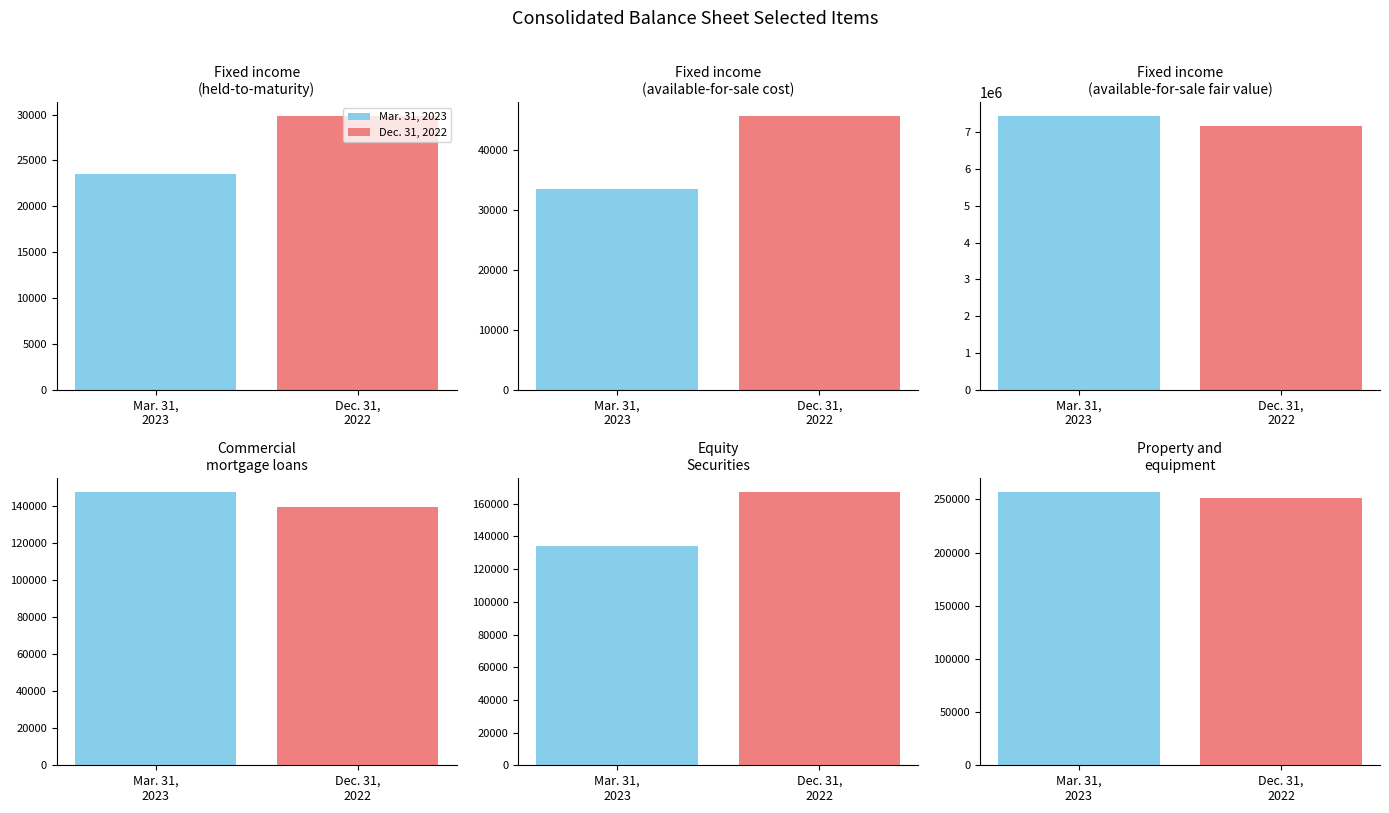

Which label corresponds to the largest value in the chart?

Fixed income
(available-for-sale fair value)